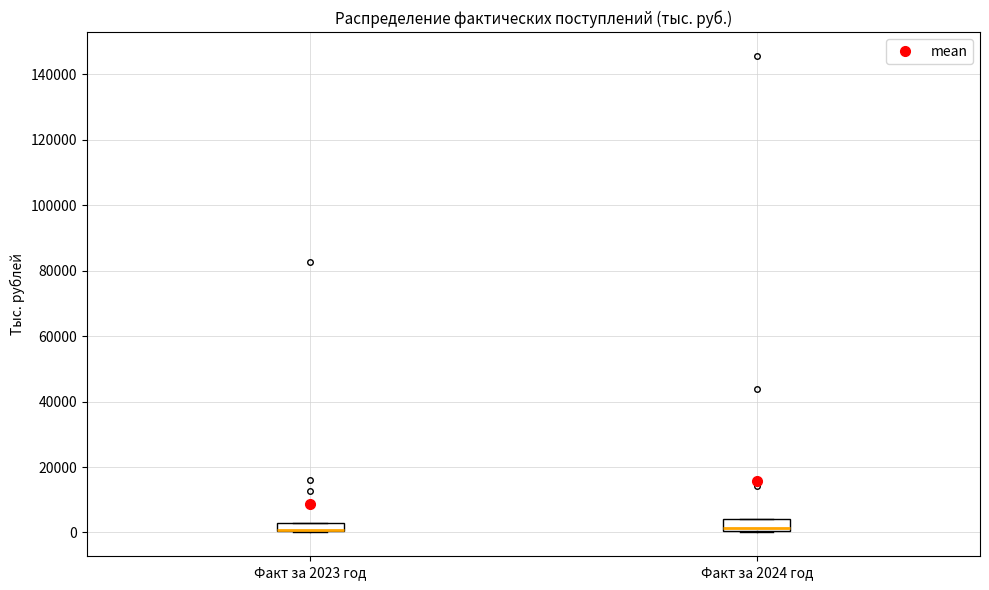

Where is the upper edge of the box for Факт за 2023 год on the y-axis? The values are not printed on the chart, so give them approximately, as read against the axis.

2000